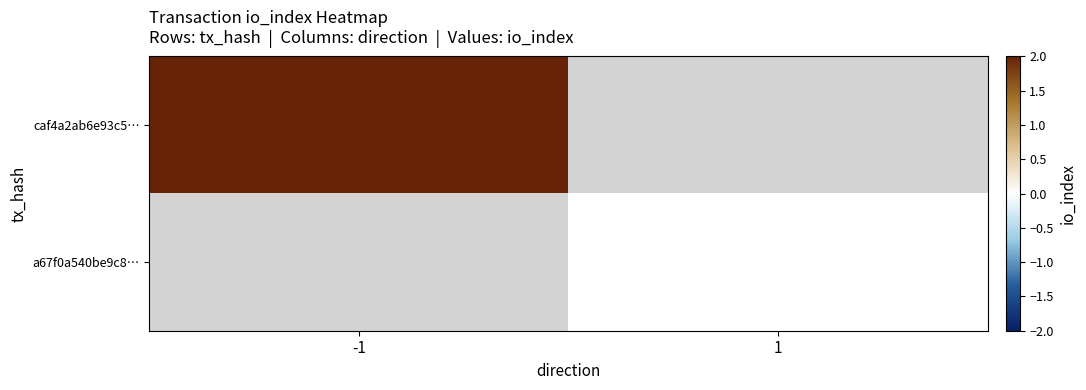

How many distinct data groups are displayed?

2